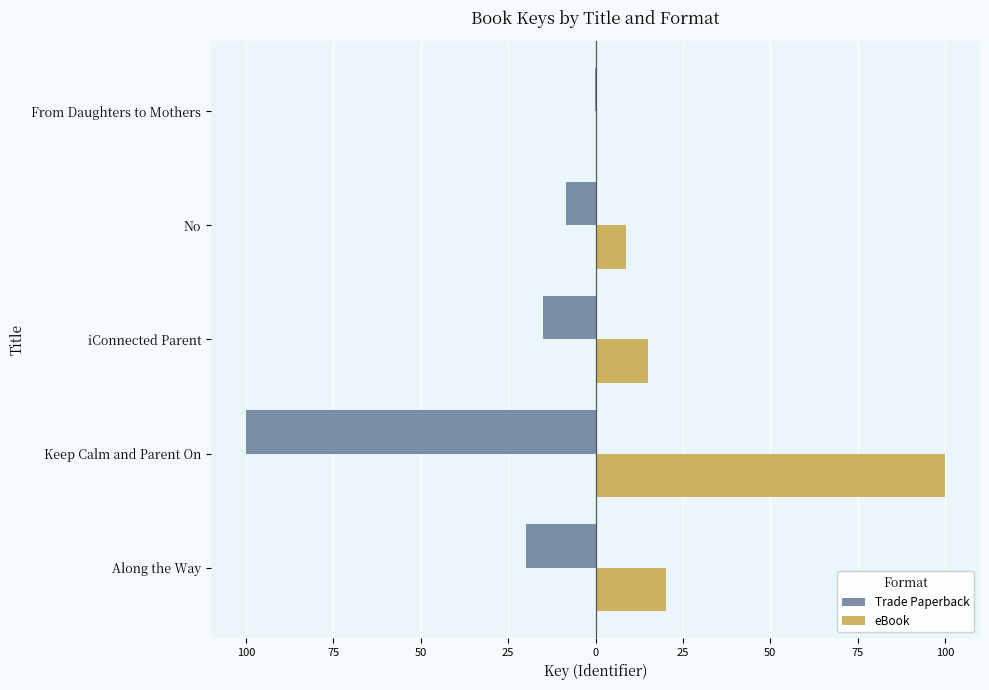

What are all the series names shown in the legend?

Trade Paperback, eBook